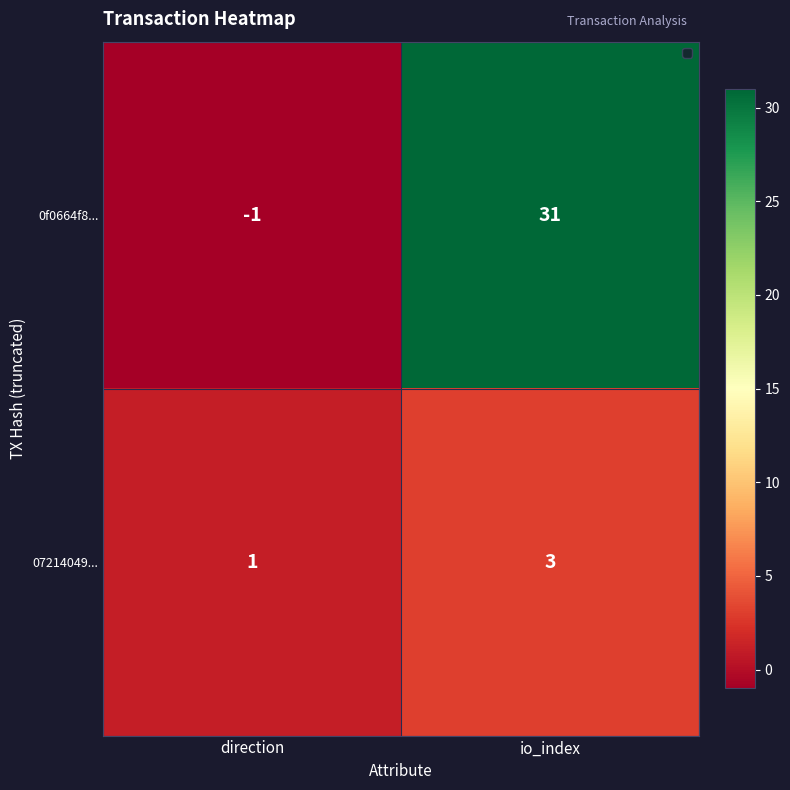

Reading left to right, what are all the values shown in this chart?

0f0664f8...: -1	31
07214049...: 1	3